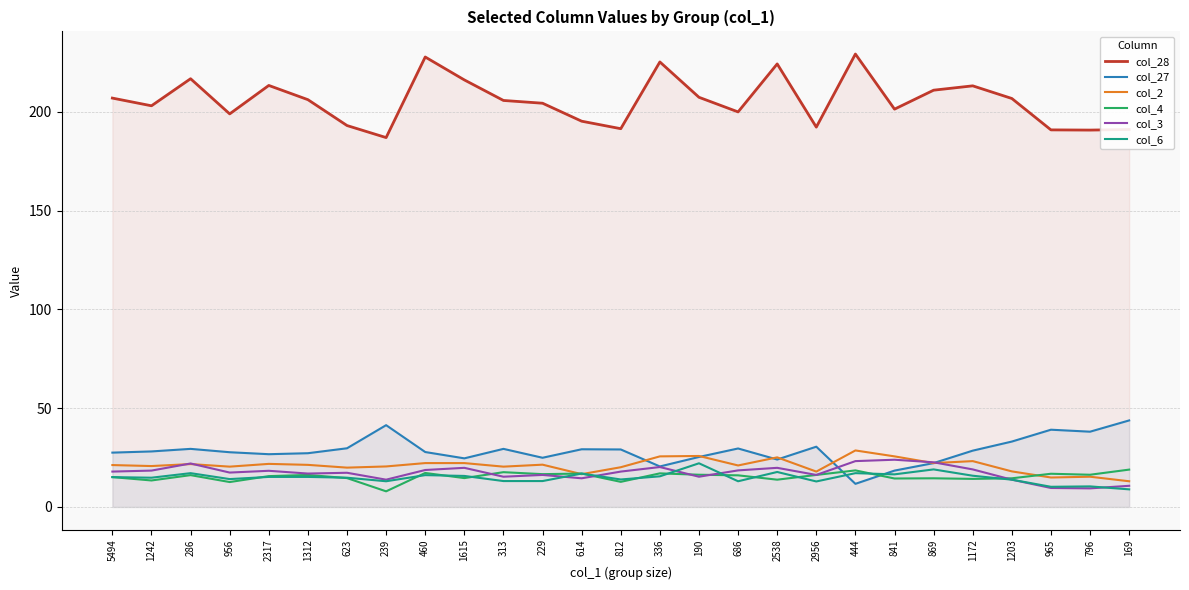

How many intersections are there between col_4 and col_2?

3